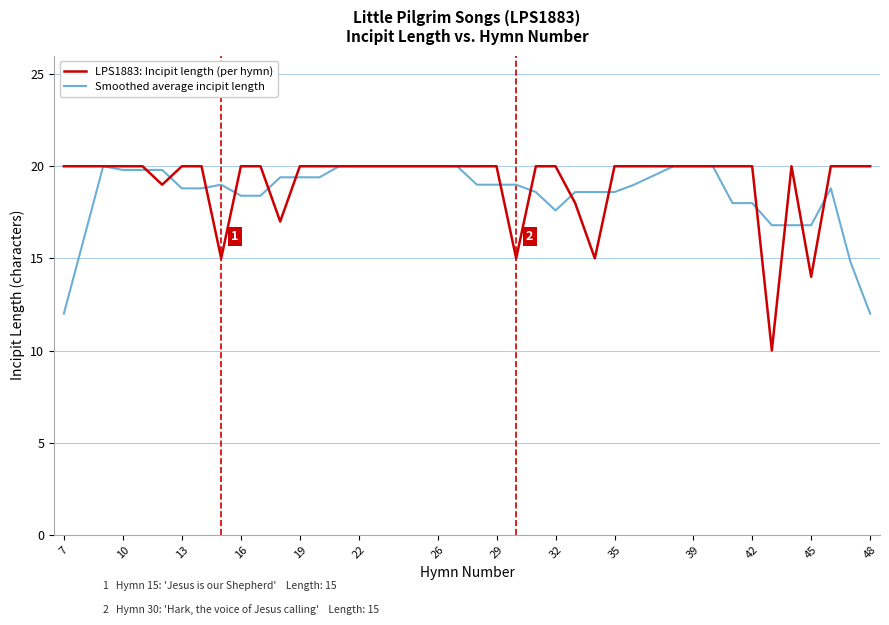

What is the maximum value for LPS1883: Incipit length (per hymn)?

20.0